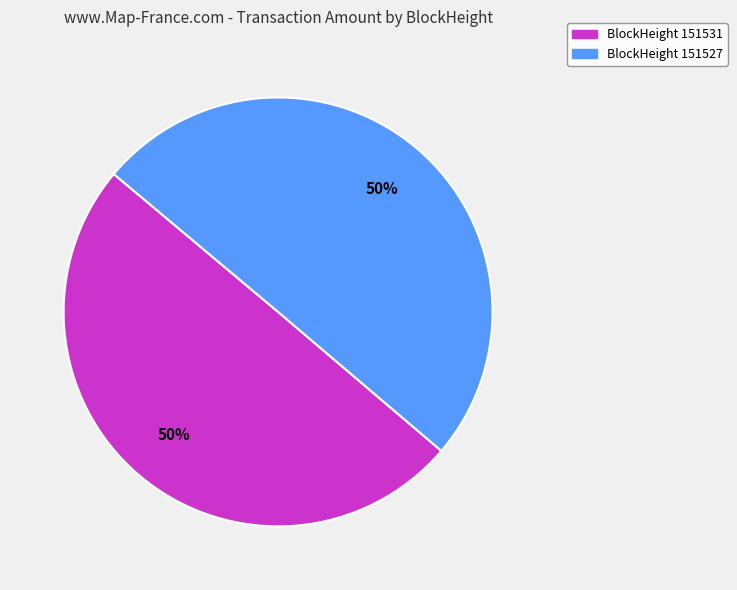

To the nearest percent, what is the average slice percentage?

50%